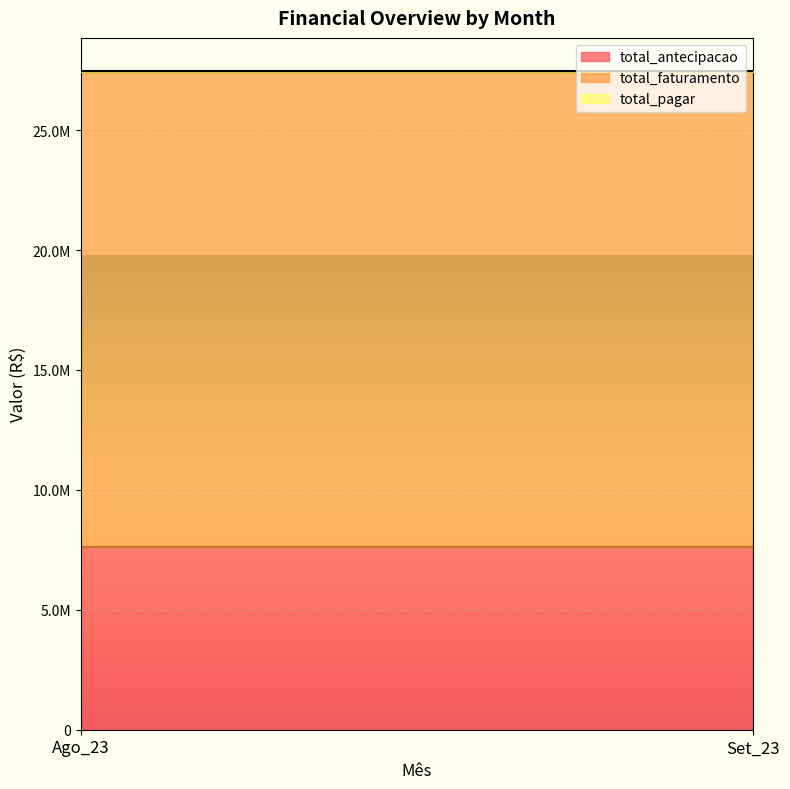

What is the total value across all series at Ago_23?

27473573.6